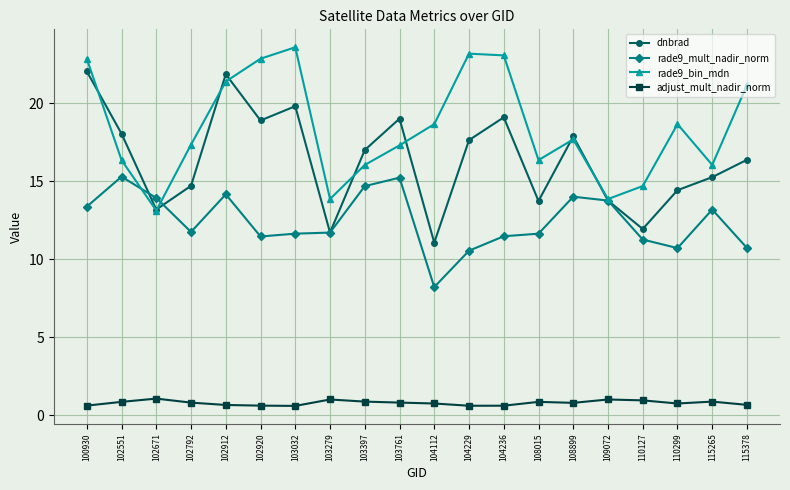

True or false: dnbrad and adjust_mult_nadir_norm cross at least once.

False